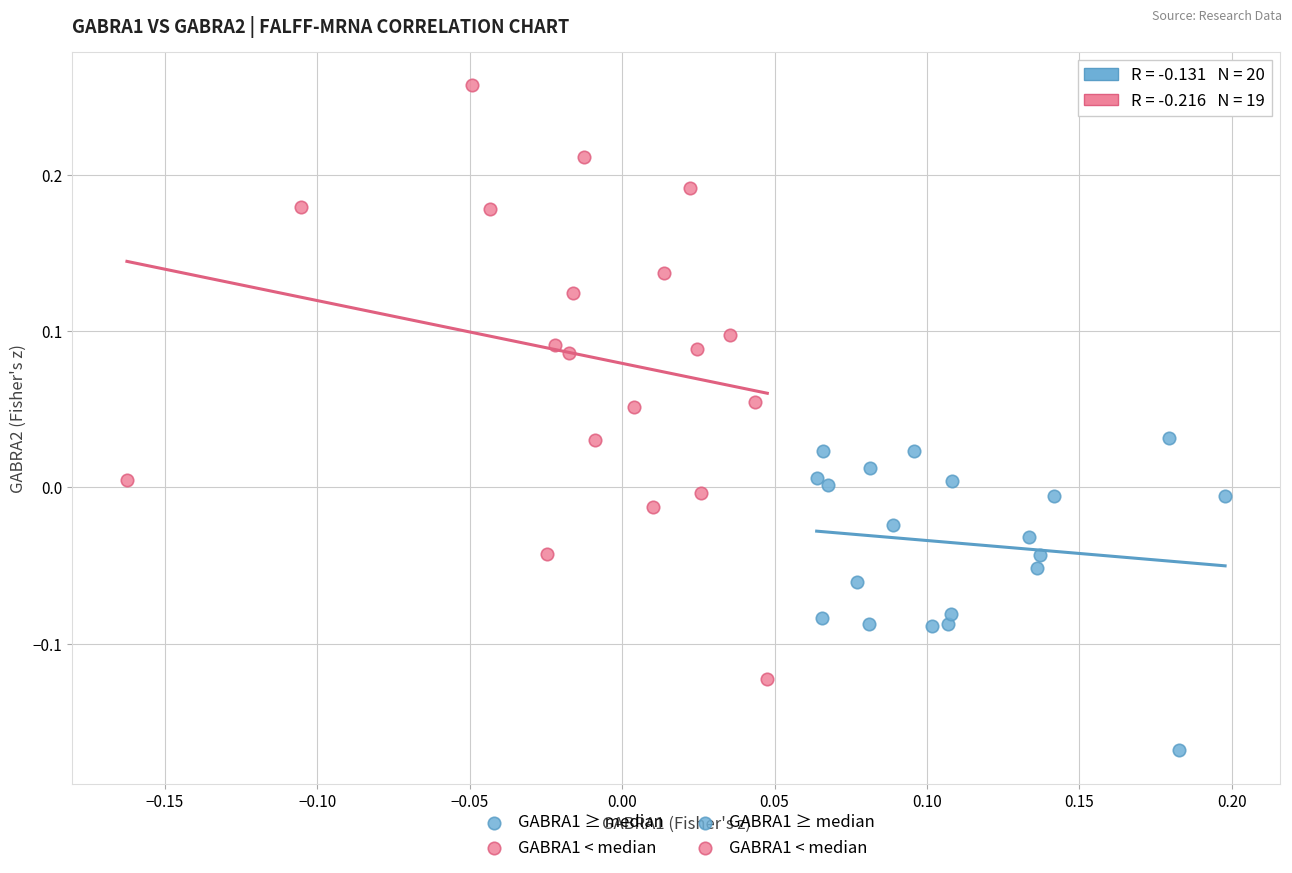

Which series reaches the minimum Y coordinate?

GABRA1 ≥ median